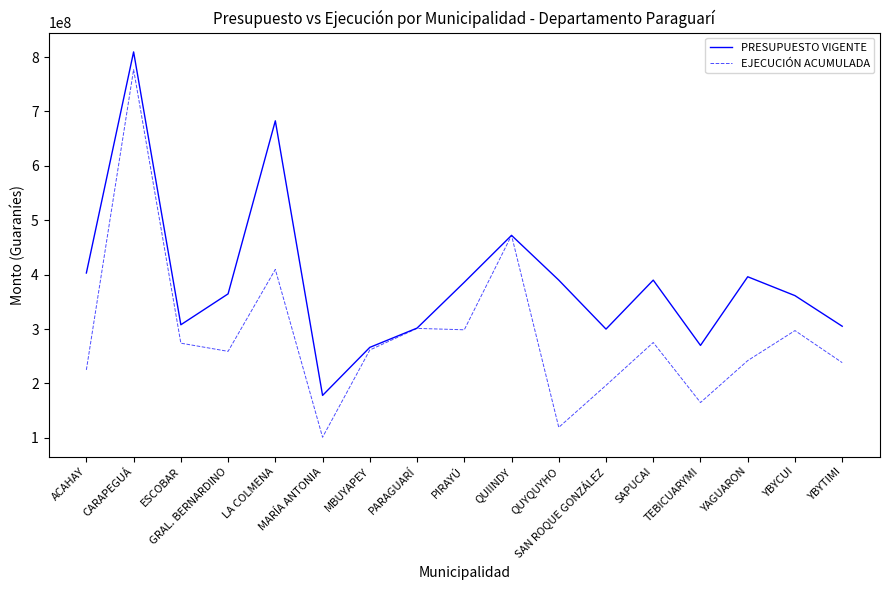

What is the total value across all series at YAGUARON?

638271075